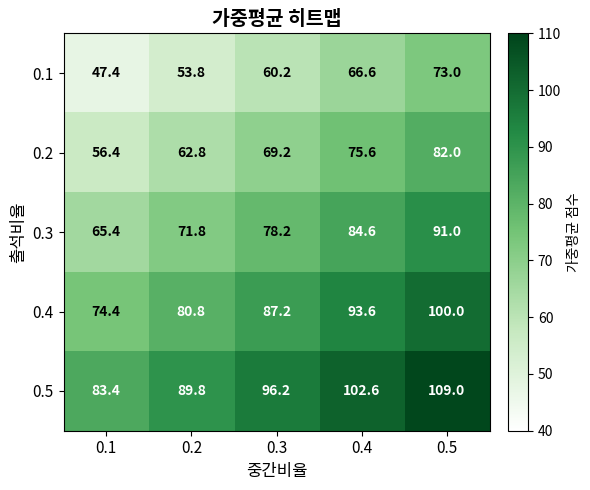

What is the difference between the highest and lowest values at 0.5?

36.0